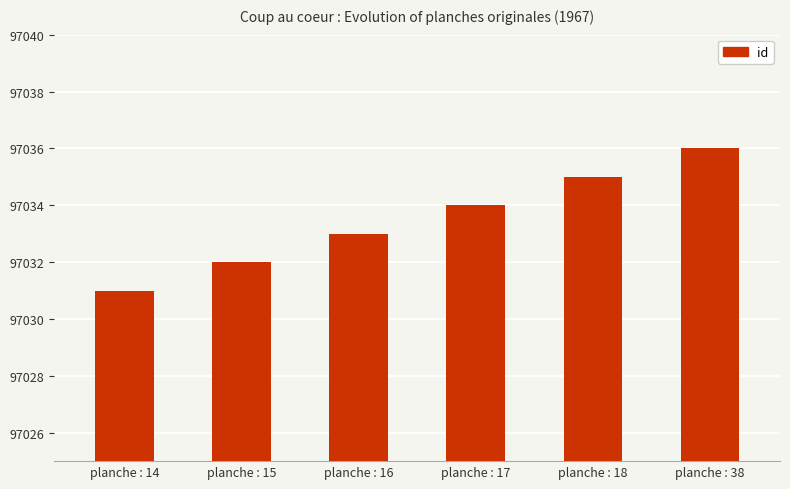

What is the change in value from planche : 16 to planche : 17?

+1